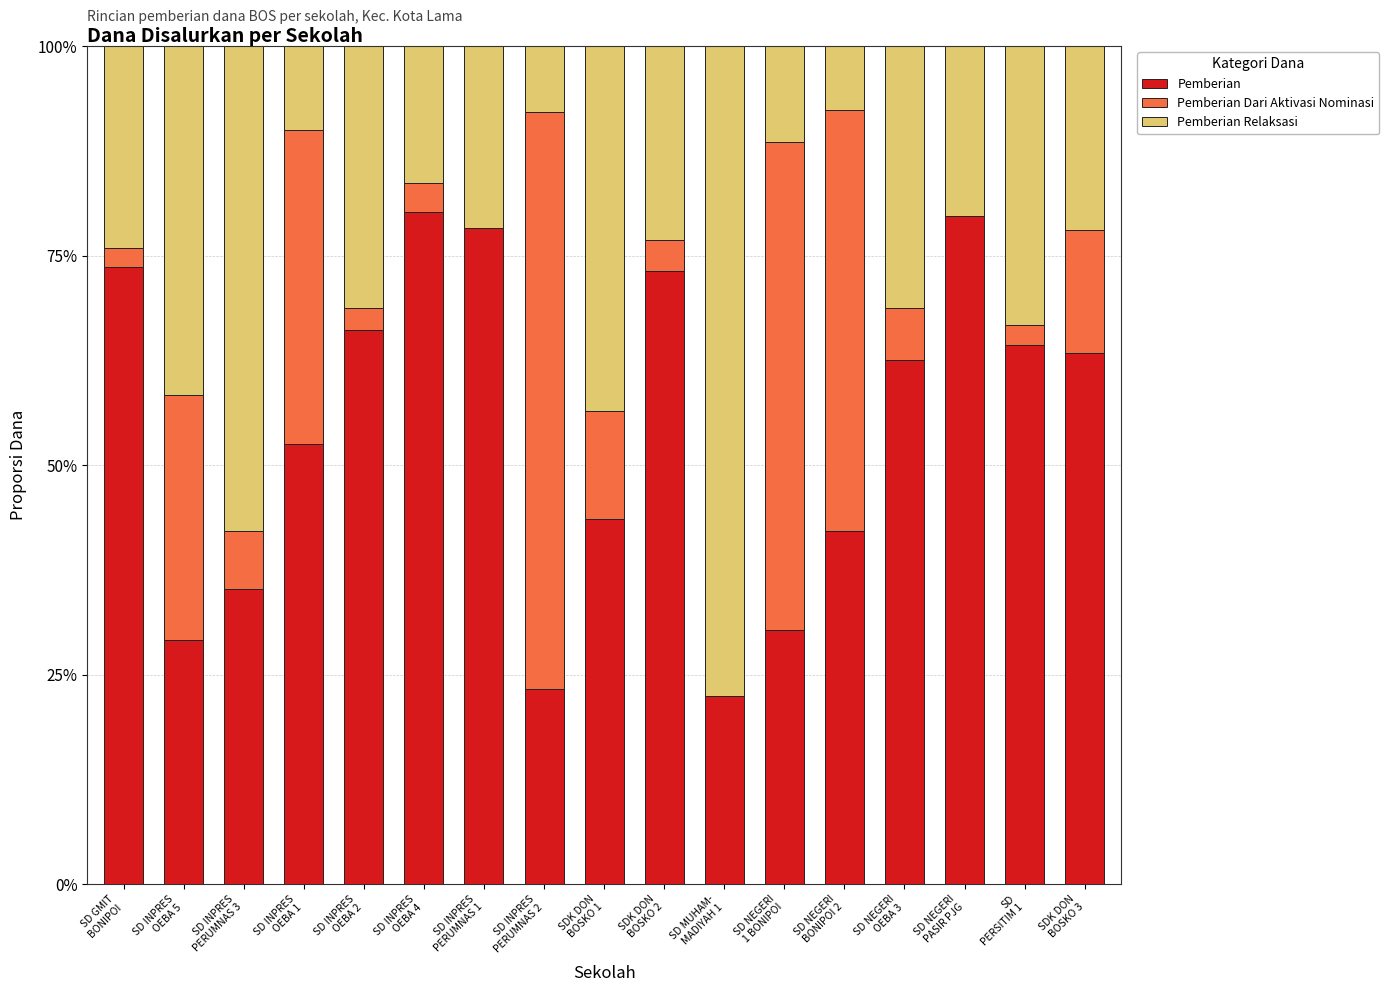

What is the sum of all Pemberian values?

919.8